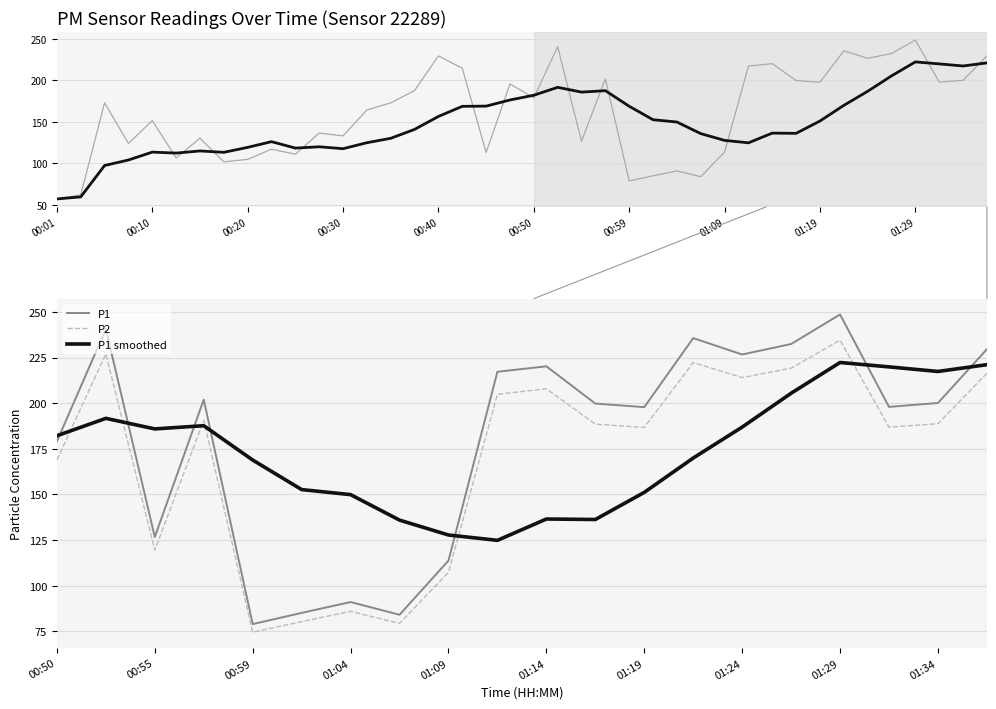

List the labels in order of value, smallest first.

00:01, 00:03, 00:59, 01:07, 01:02, 01:04, 00:18, 00:20, 00:13, 00:25, 00:45, 01:09, 00:23, 00:08, 00:55, 00:15, 00:30, 00:28, 00:10, 00:33, 00:35, 00:06, 00:50, 00:37, 00:47, 01:19, 01:31, 01:16, 01:34, 00:57, 00:42, 01:12, 01:14, 01:24, 00:40, 01:36, 01:26, 01:21, 00:52, 01:29